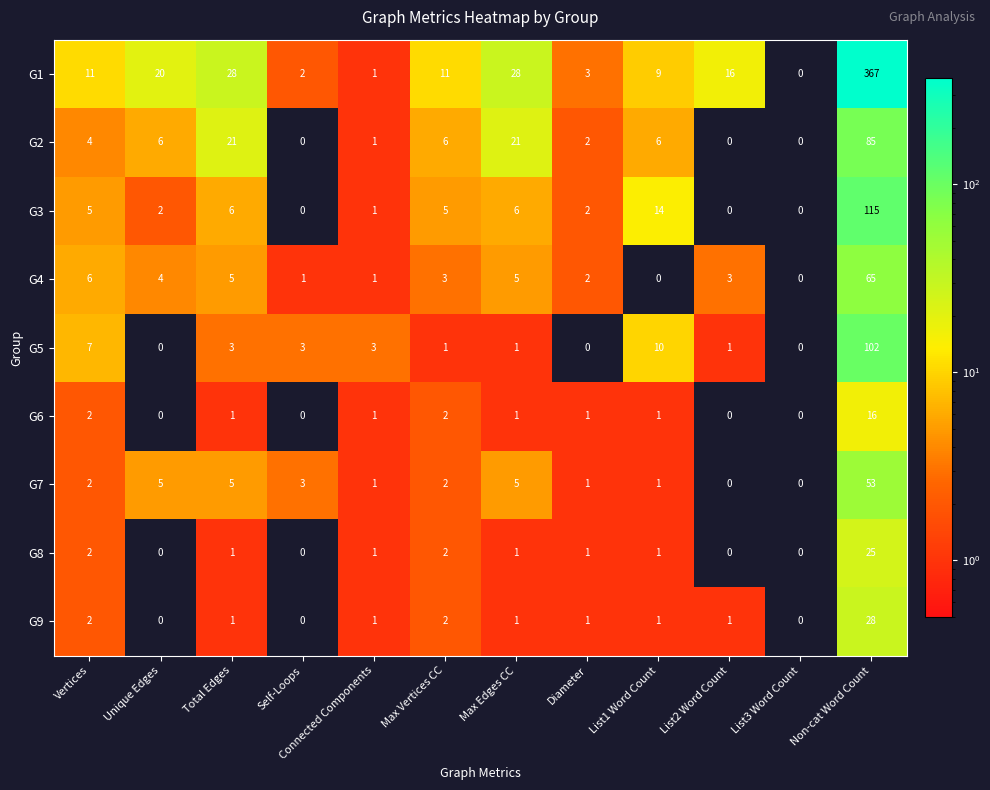

At which category is the sum across all series the highest?

Non-cat Word Count